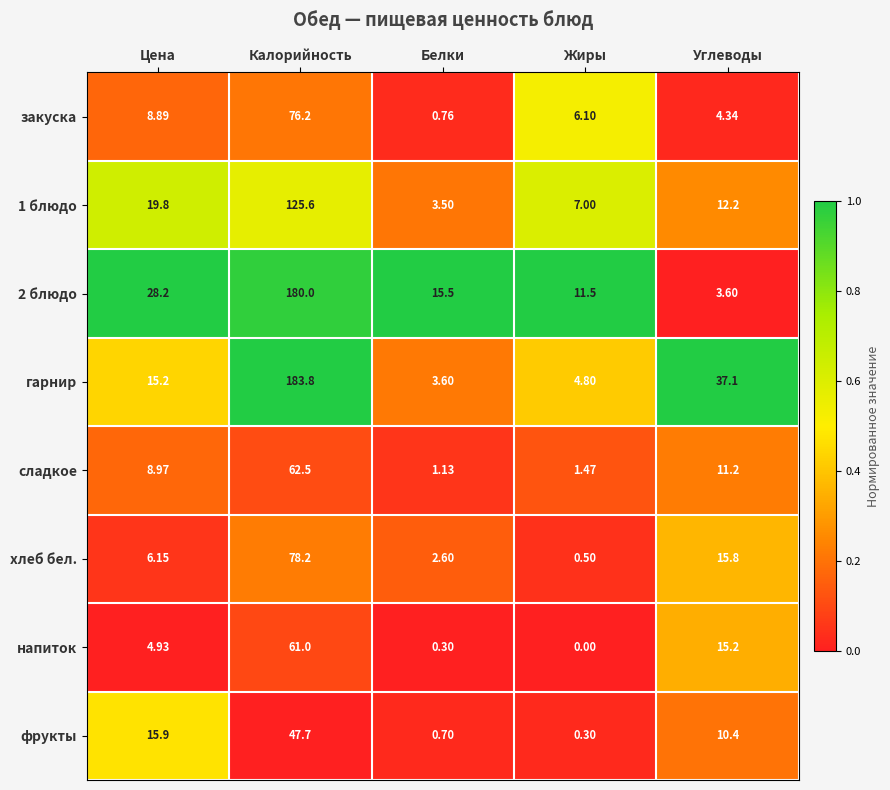

Rank the series by their maximum value, from highest to lowest.

гарнир, 2 блюдо, 1 блюдо, хлеб бел., закуска, сладкое, напиток, фрукты